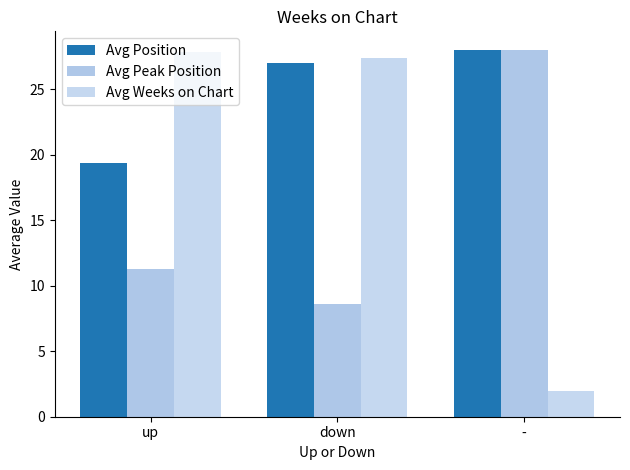

At up, list the series in order from largest to smallest.

Avg Weeks on Chart, Avg Position, Avg Peak Position